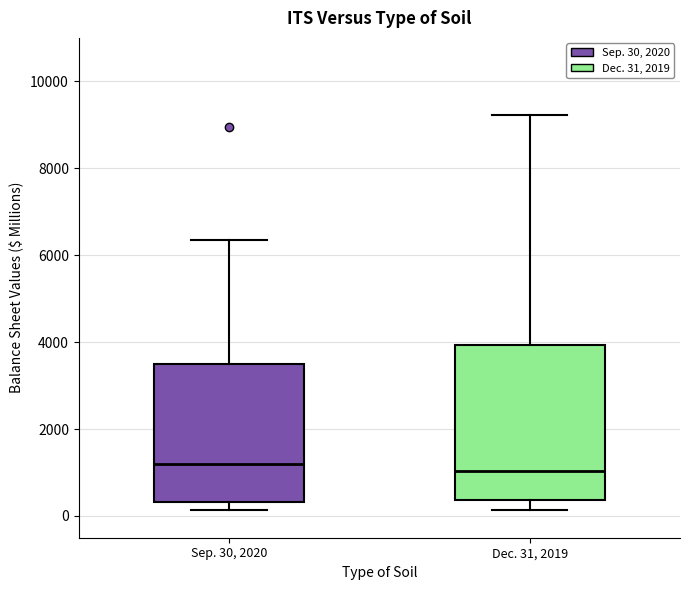

Reading left to right, read every box against the y-axis: the position of its median line, the range the box covers, and the ends of its whiskers. The values are not printed on the chart, so give them approximately, as read against the axis.

Sep. 30, 2020: median 1200, box 400 to 3600, whiskers 200 to 6400
Dec. 31, 2019: median 1000, box 400 to 4000, whiskers 200 to 9200